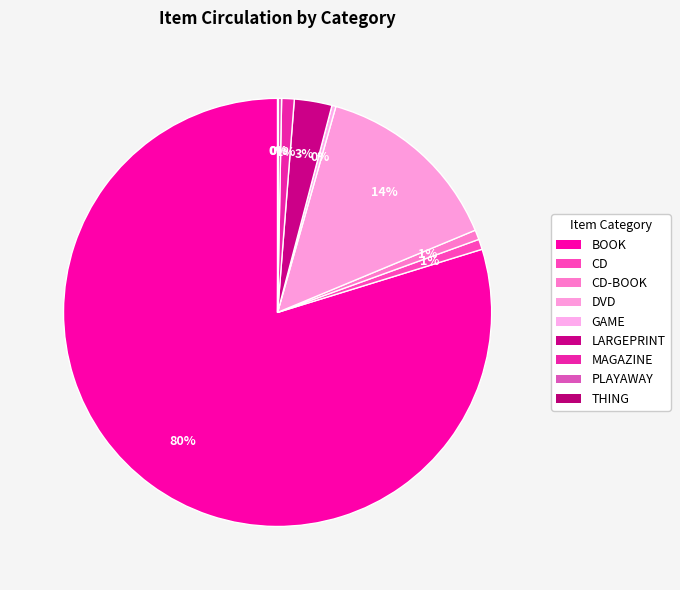

To the nearest percent, what is the difference between the largest and smallest slice percentages?

80%